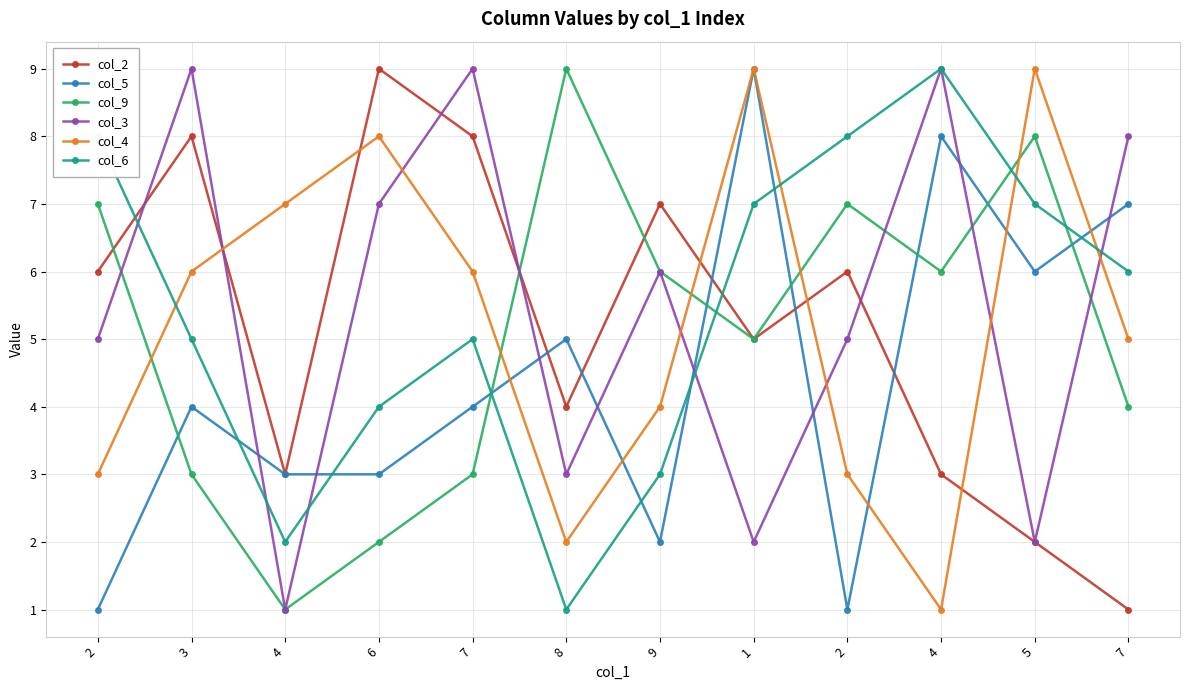

What are all the series names shown in the legend?

col_2, col_5, col_9, col_3, col_4, col_6